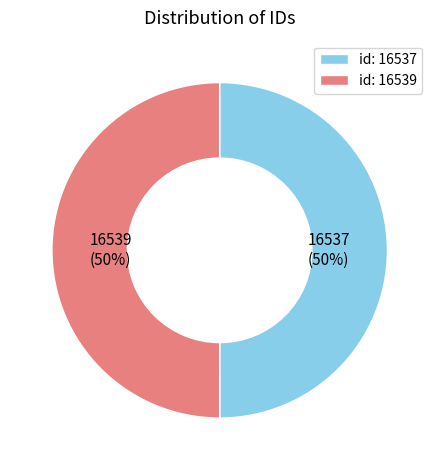

Do id: 16539 and id: 16537 together represent more than half of the pie?

Yes